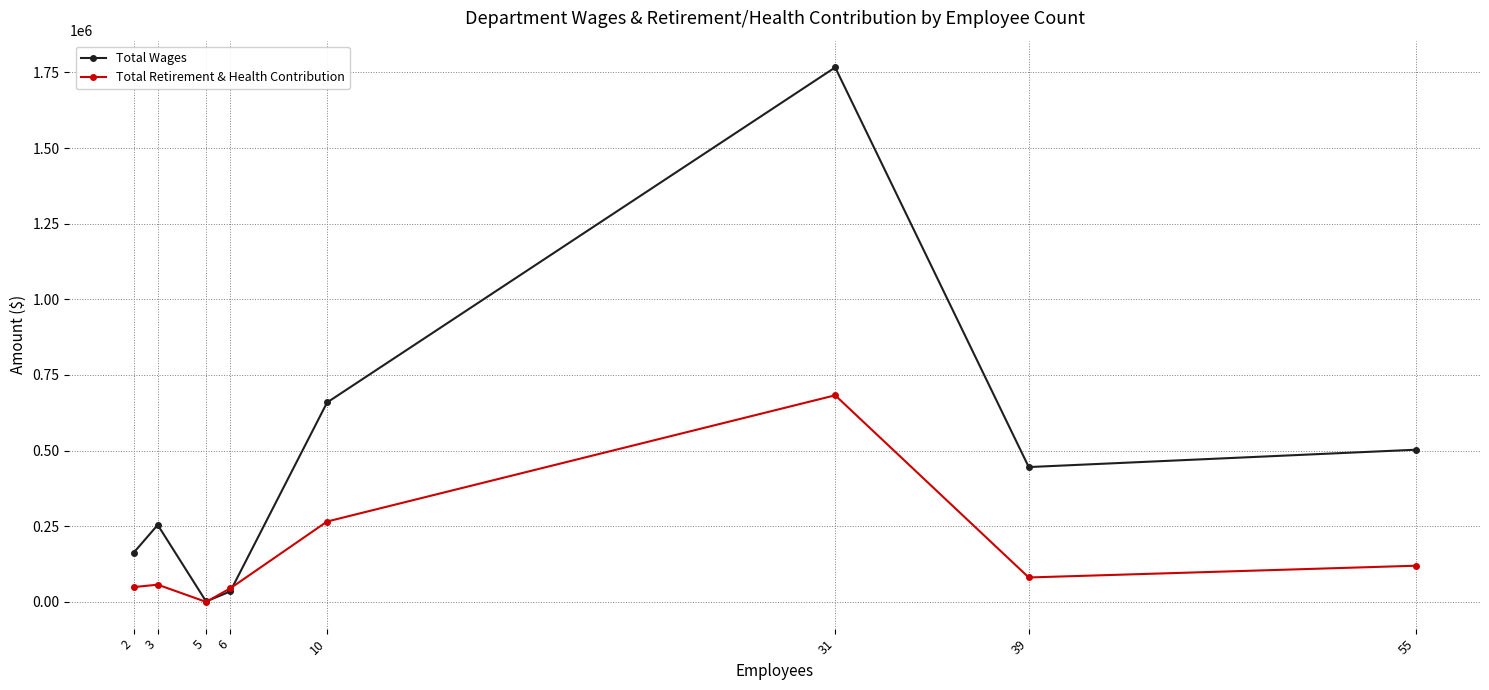

Which series has the largest range (max minus min)?

Total Wages